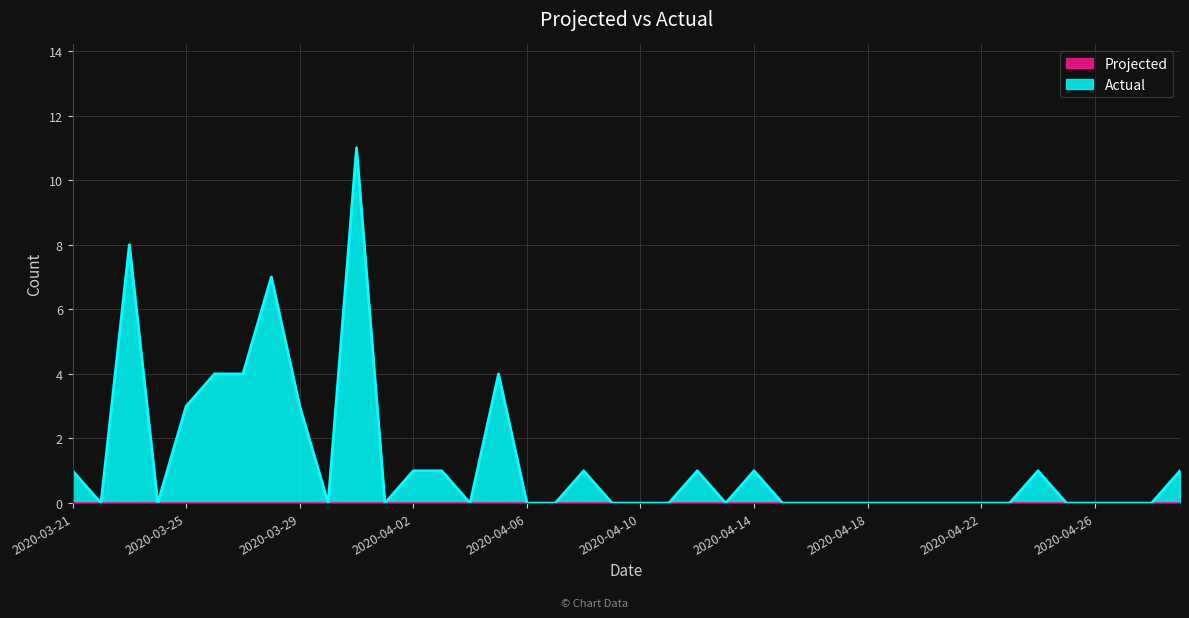

How many data points does each series have?

40